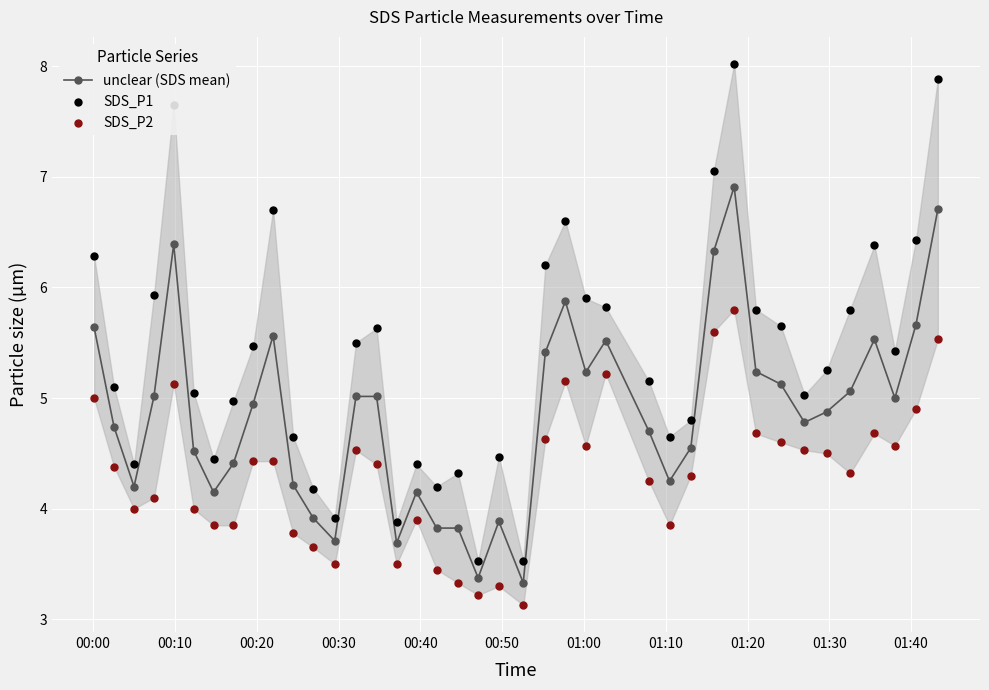

What is the maximum value for unclear (SDS mean)?

6.9